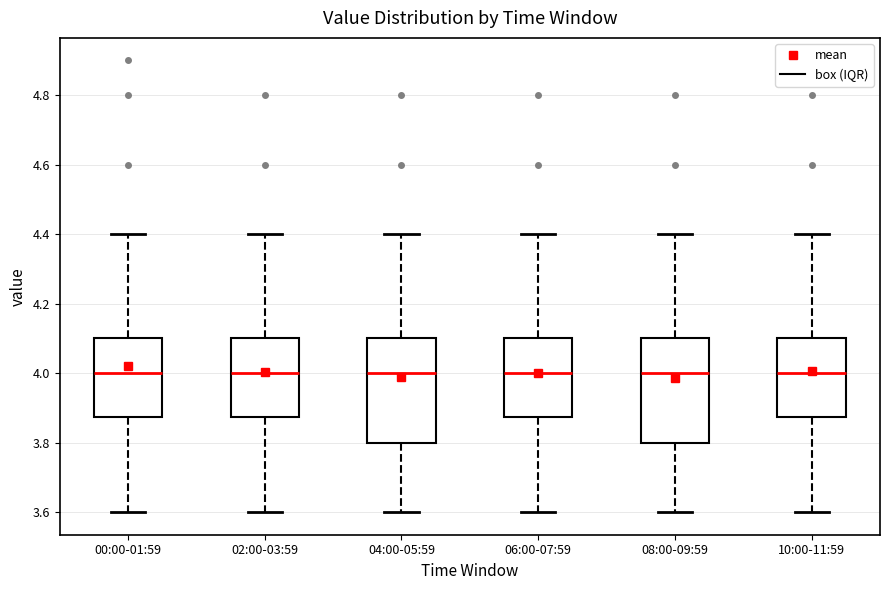

Reading left to right, transcribe this box plot: for each box, give where its median line is, the range the box spans, and where its two whiskers end, as read against the y-axis. The values are not printed on the chart, so give them approximately, as read against the axis.

00:00-01:59: median 4.00, box 3.88 to 4.10, whiskers 3.60 to 4.40
02:00-03:59: median 4.00, box 3.88 to 4.10, whiskers 3.60 to 4.40
04:00-05:59: median 4.00, box 3.80 to 4.10, whiskers 3.60 to 4.40
06:00-07:59: median 4.00, box 3.88 to 4.10, whiskers 3.60 to 4.40
08:00-09:59: median 4.00, box 3.80 to 4.10, whiskers 3.60 to 4.40
10:00-11:59: median 4.00, box 3.88 to 4.10, whiskers 3.60 to 4.40